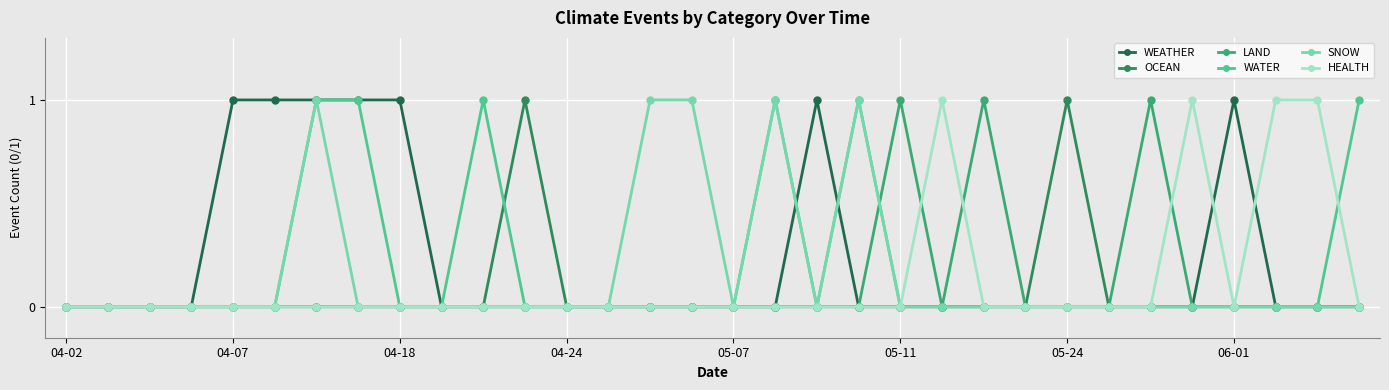

How many distinct data groups are displayed?

6